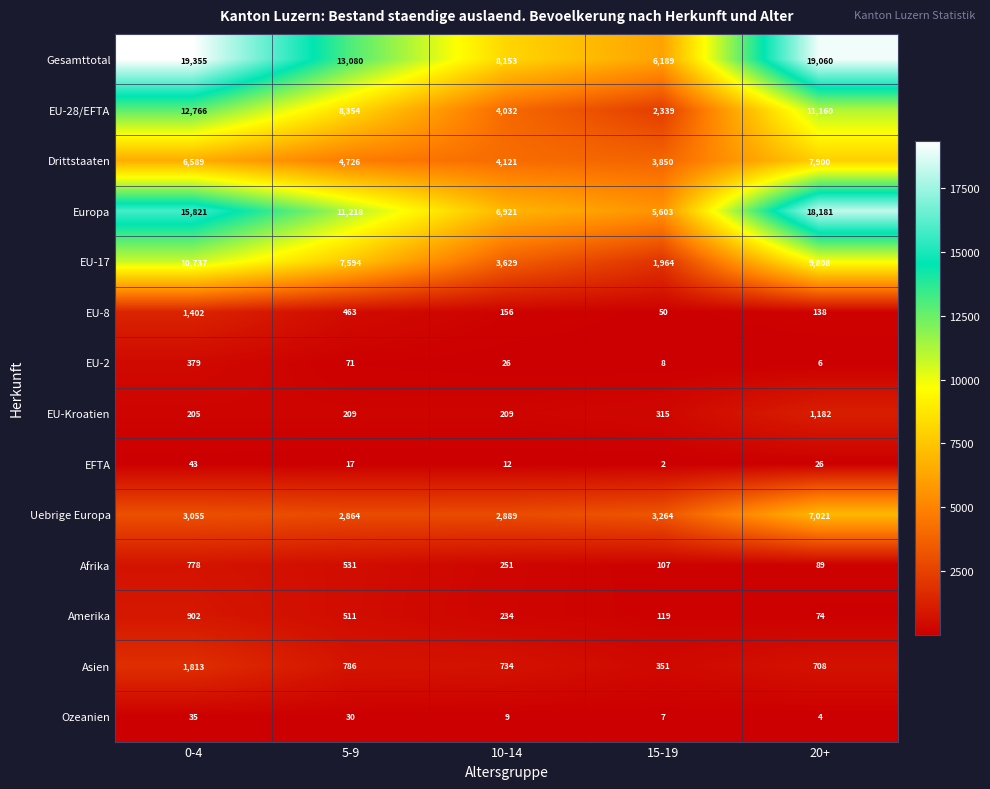

At which label does Amerika first exceed 234?

0-4